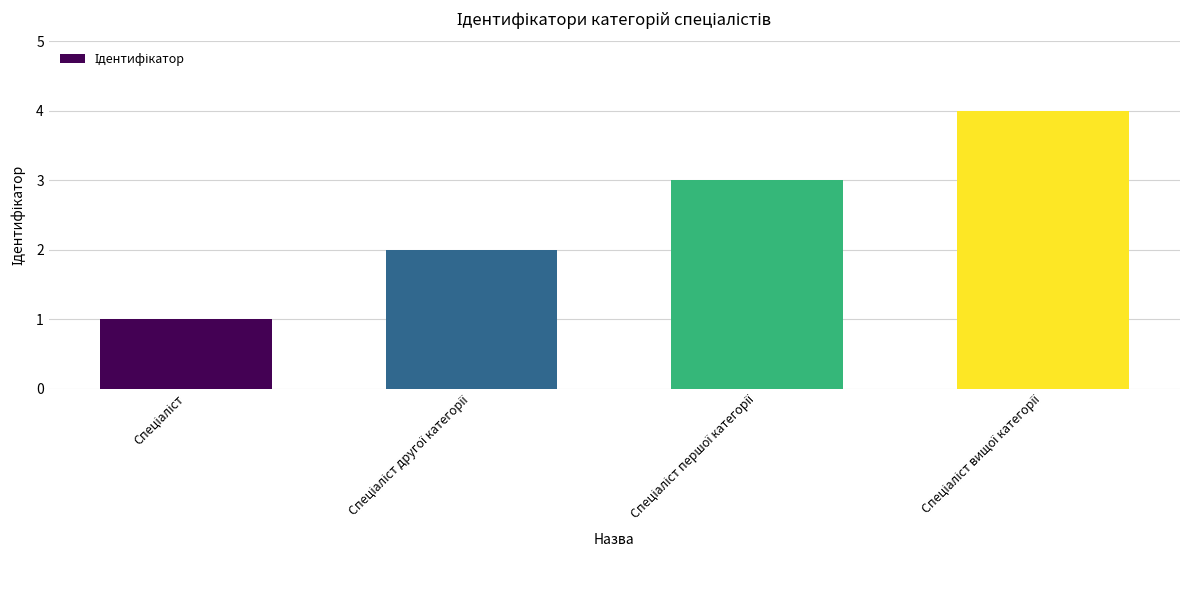

What is the greatest value displayed?

4